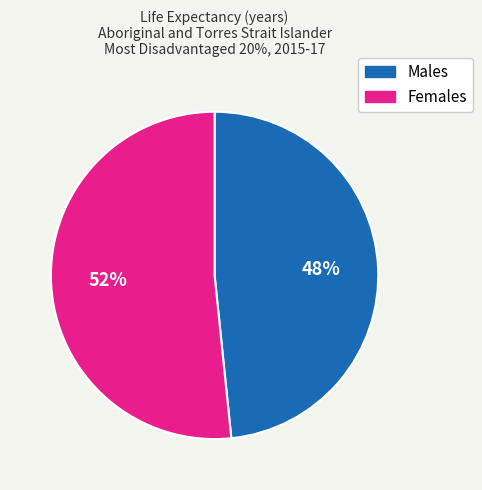

What is the smallest slice in the pie chart?

Males